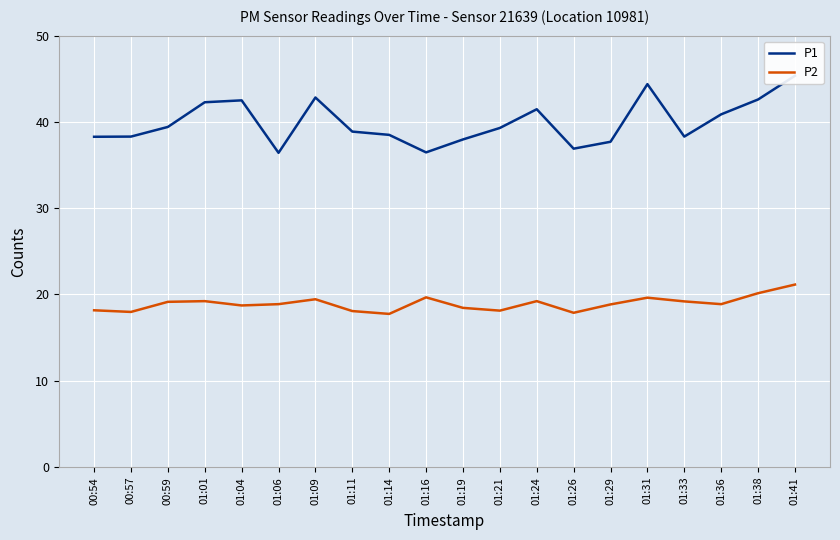

What is the sum of all P1 values?

798.7